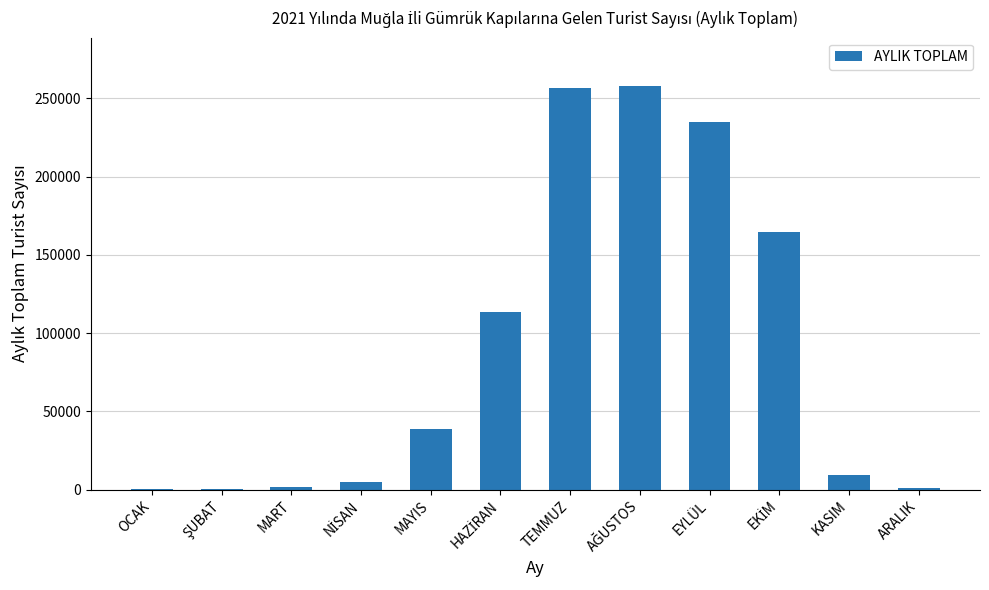

Is it true that the value at MAYIS is 13325?

False